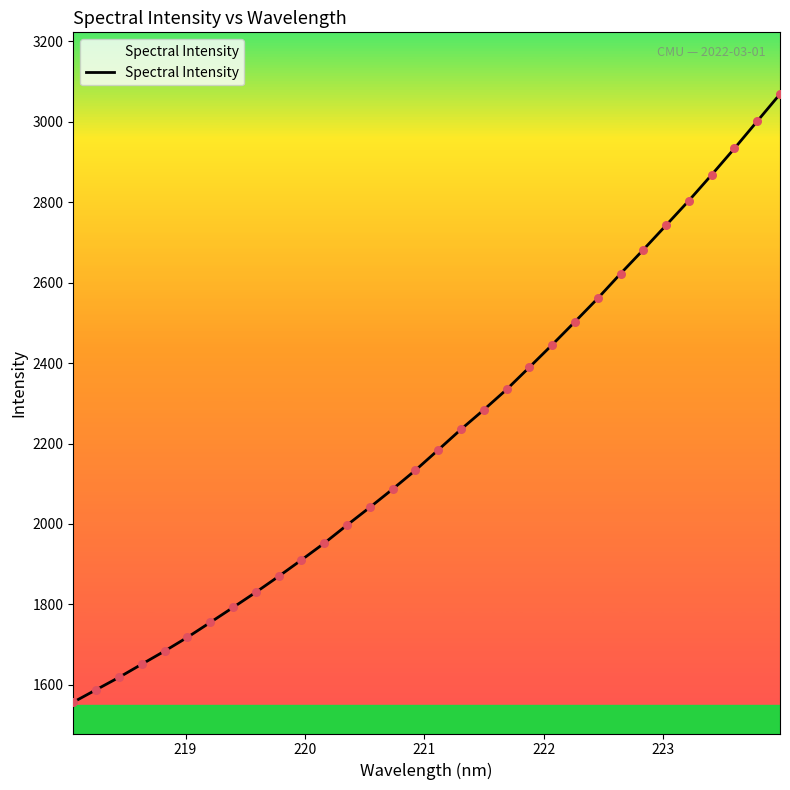

What is the difference between the maximum and minimum values?

1511.3